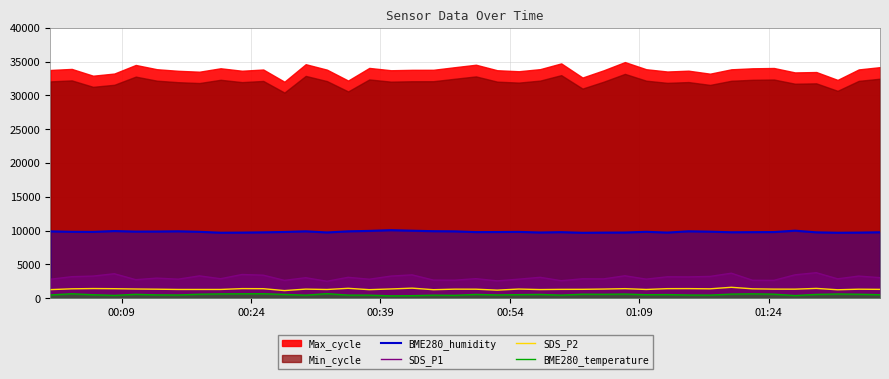

True or false: SDS_P2 and BME280_humidity intersect in this chart.

False